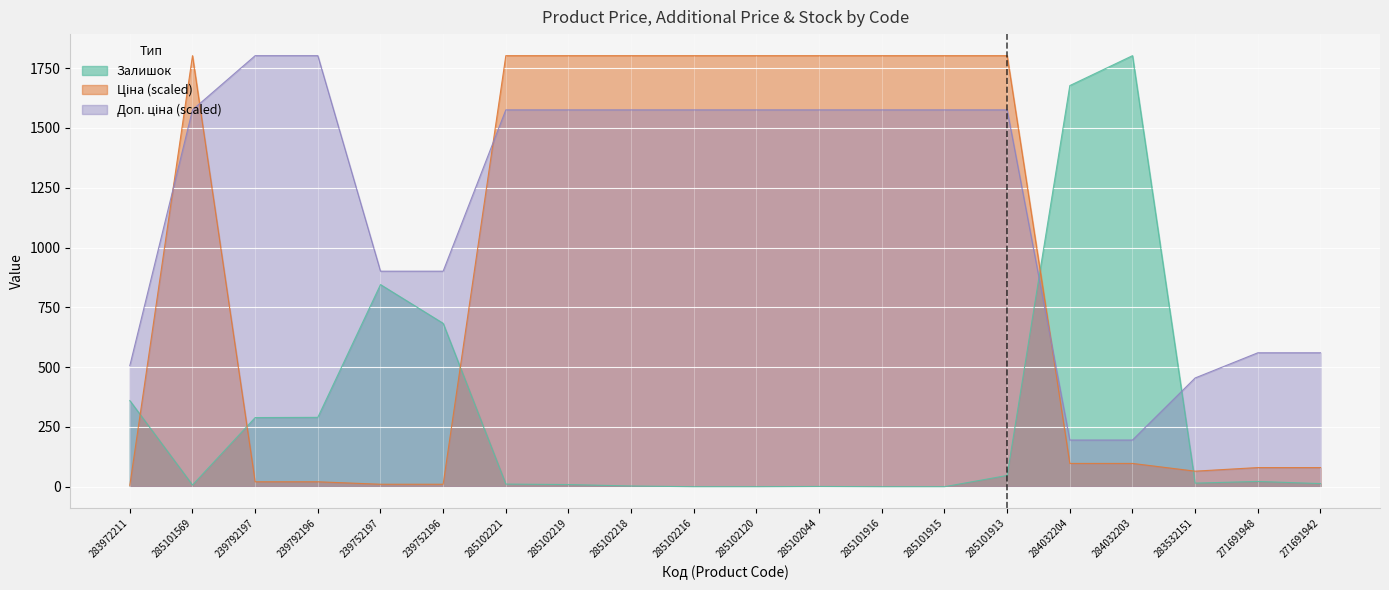

Which category has the lowest value in the Залишок series?

285102216